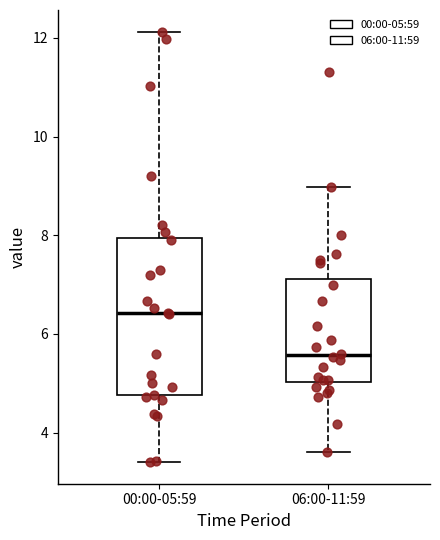

Where is the lower edge of the box for 06:00-11:59 on the y-axis? The values are not printed on the chart, so give them approximately, as read against the axis.

5.0